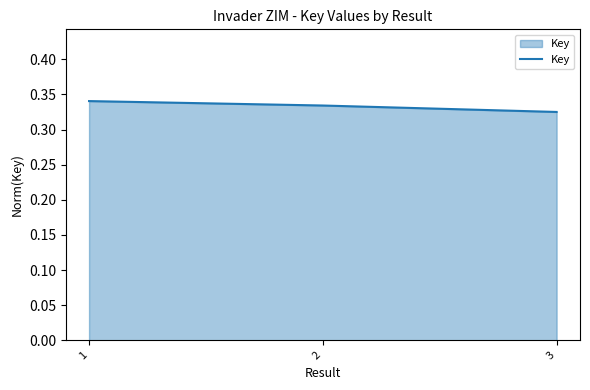

The chart shows a value of 0.1 at 2. True or false?

False